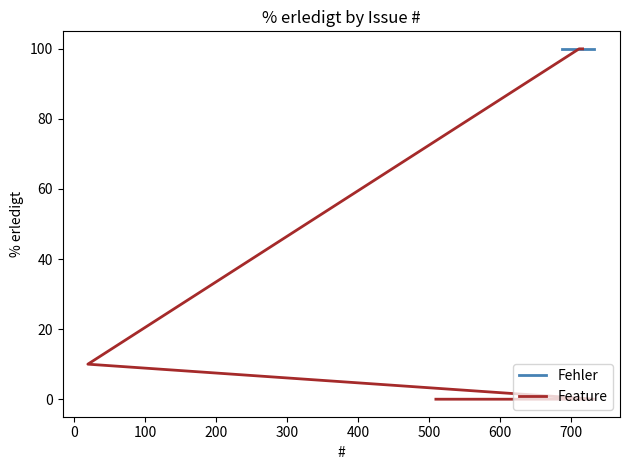

What position from the left is 100?

3